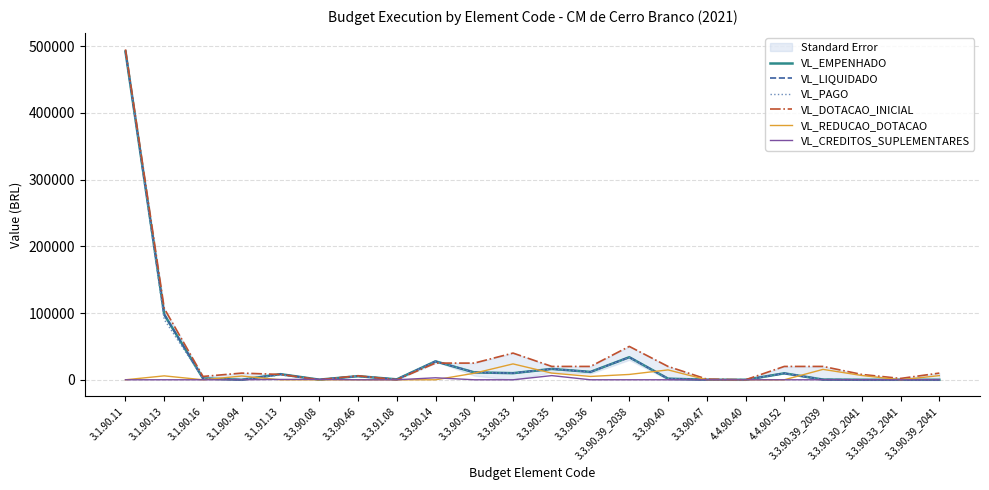

What position from the left is 3.3.90.33_2041?

21